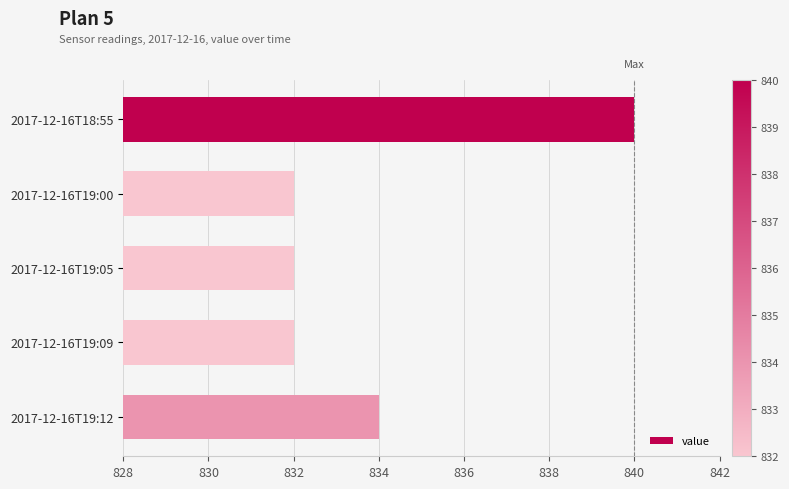

What is the value of the 3rd bar from the top?

832